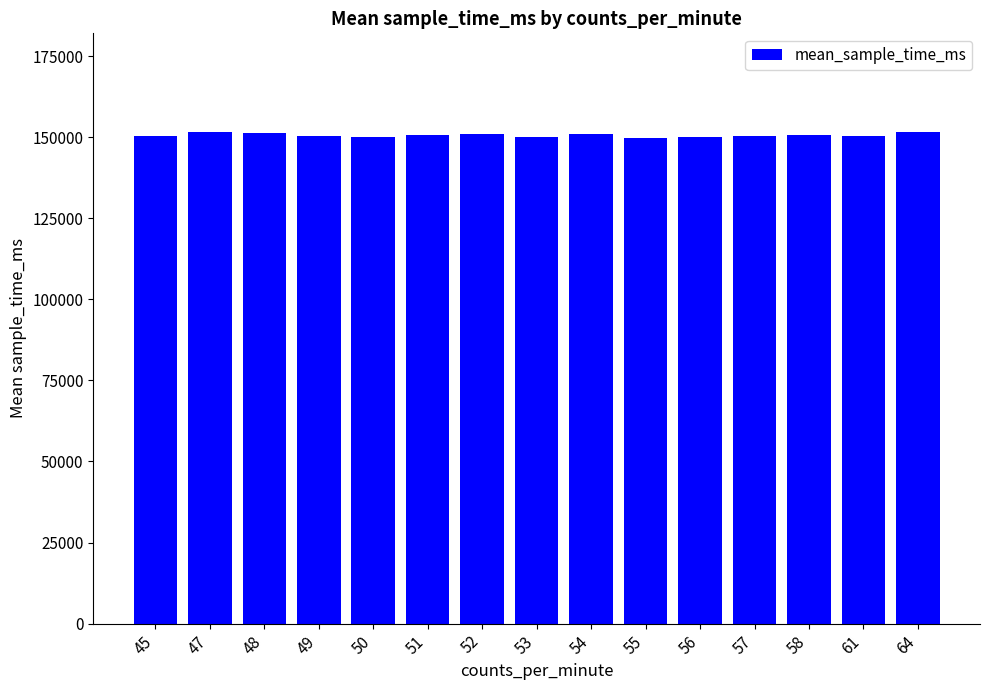

What is the value of the 8th bar from the left?

149986